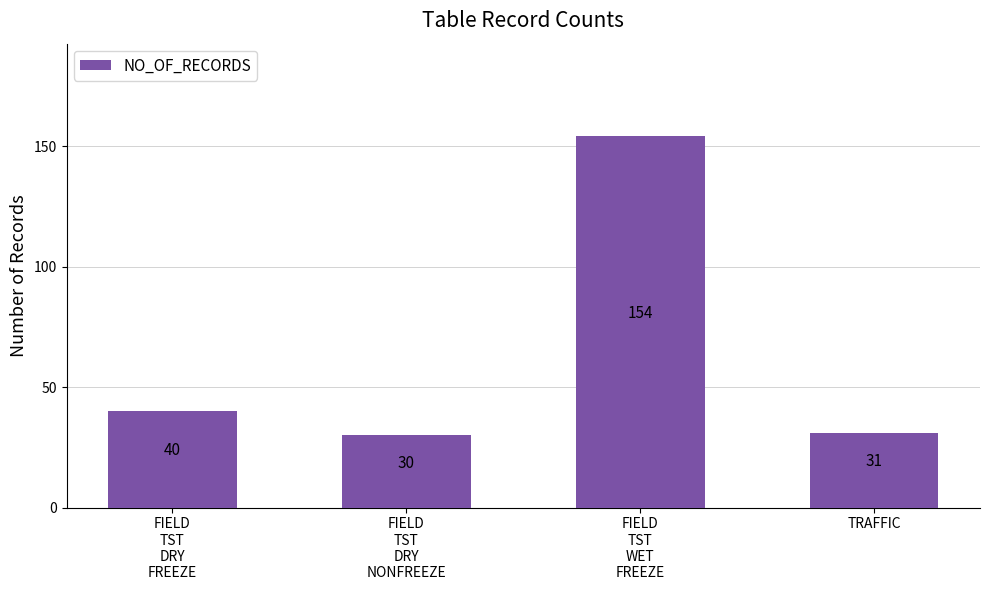

What is the maximum value shown in the chart?

154